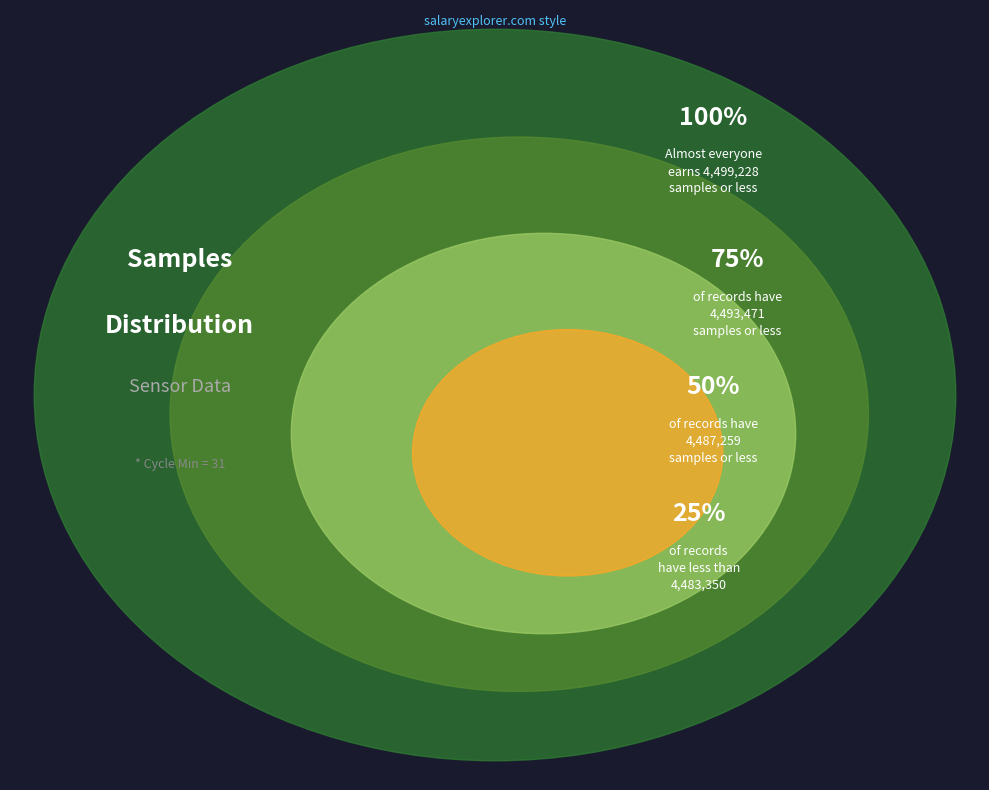

Does any single category account for the majority?

No